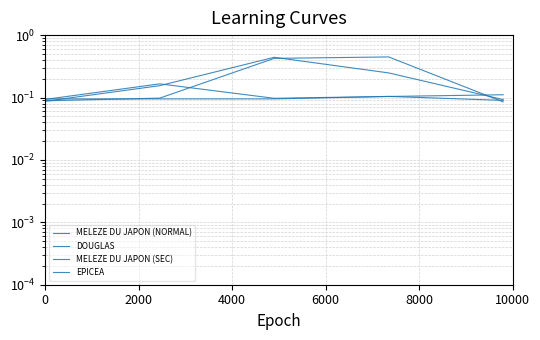

How many times do EPICEA and DOUGLAS cross each other?

2